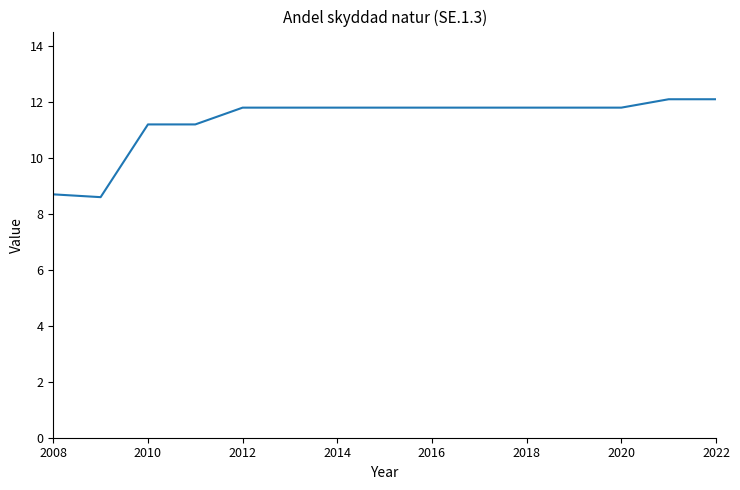

What is the maximum value shown in the chart?

12.1